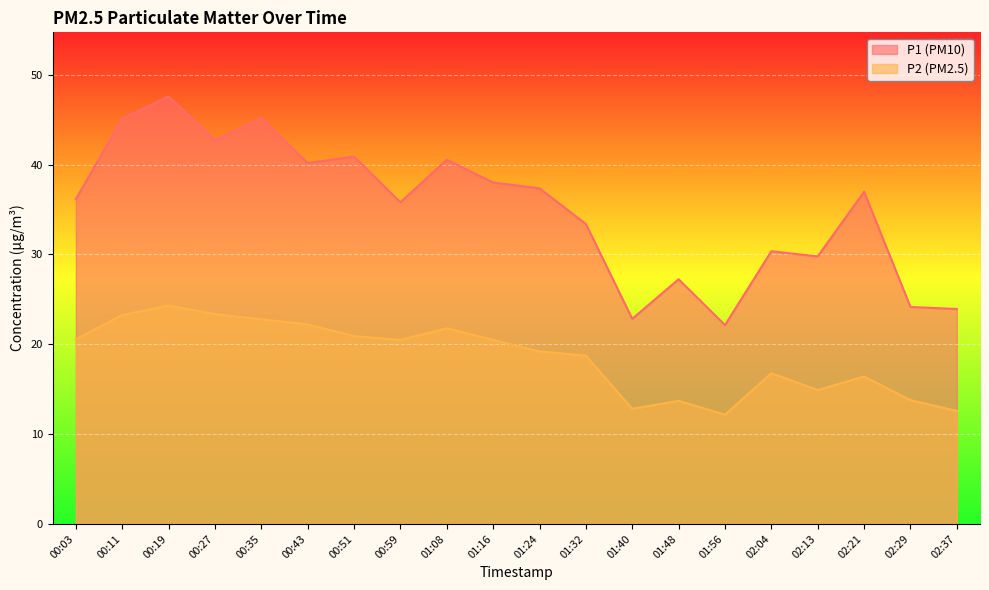

The P2 series shows 16.8 at 02:04. True or false?

True